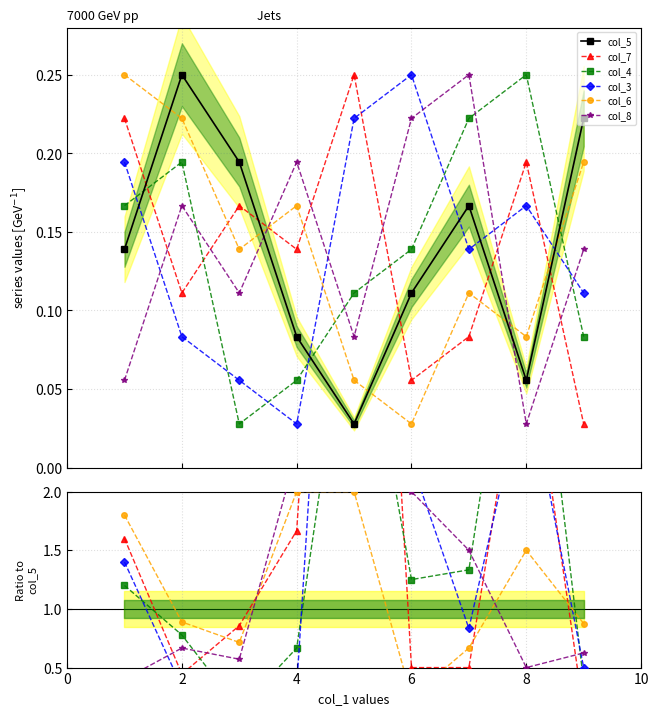

Which label corresponds to the smallest value in the chart?

8